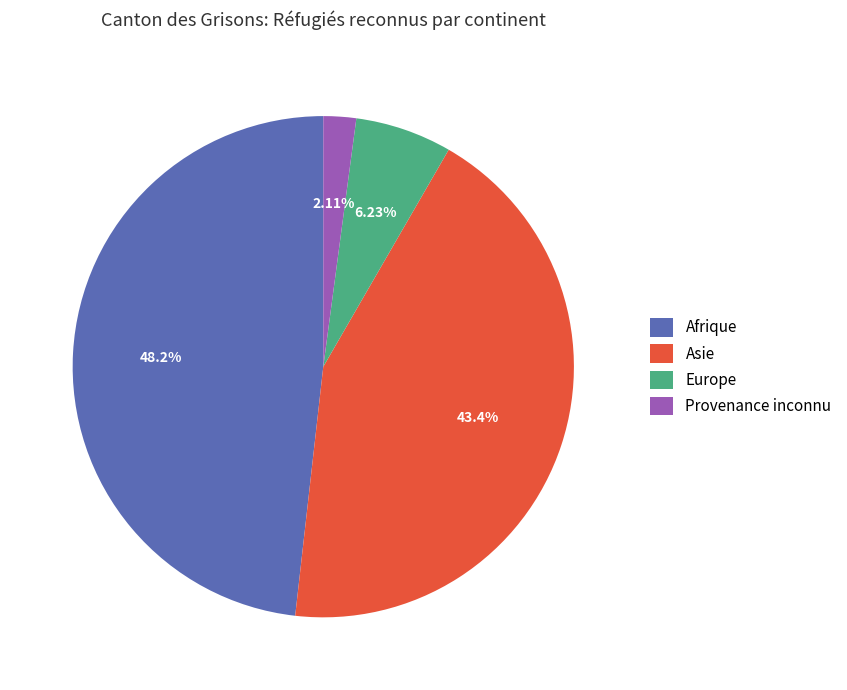

Is it true that Afrique is 56% of the pie?

False